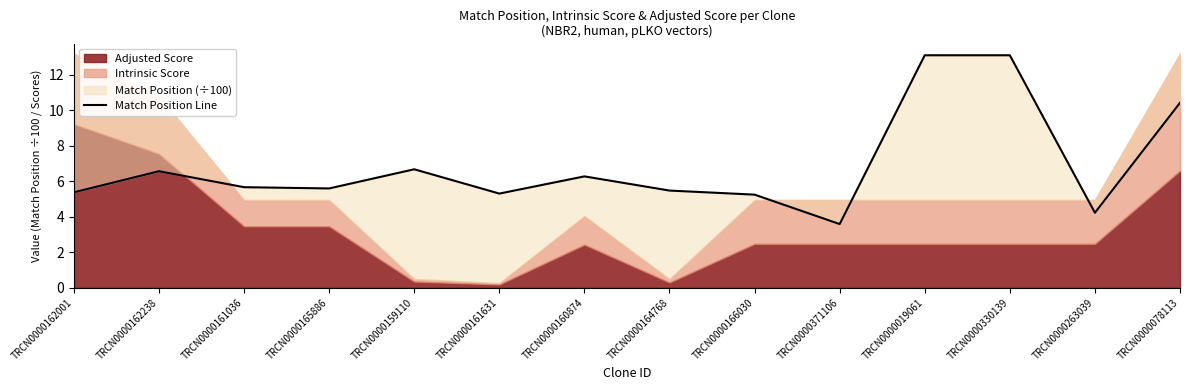

Approximately how many times larger is the value at TRCN0000019061 compared to TRCN0000161631?

2.5